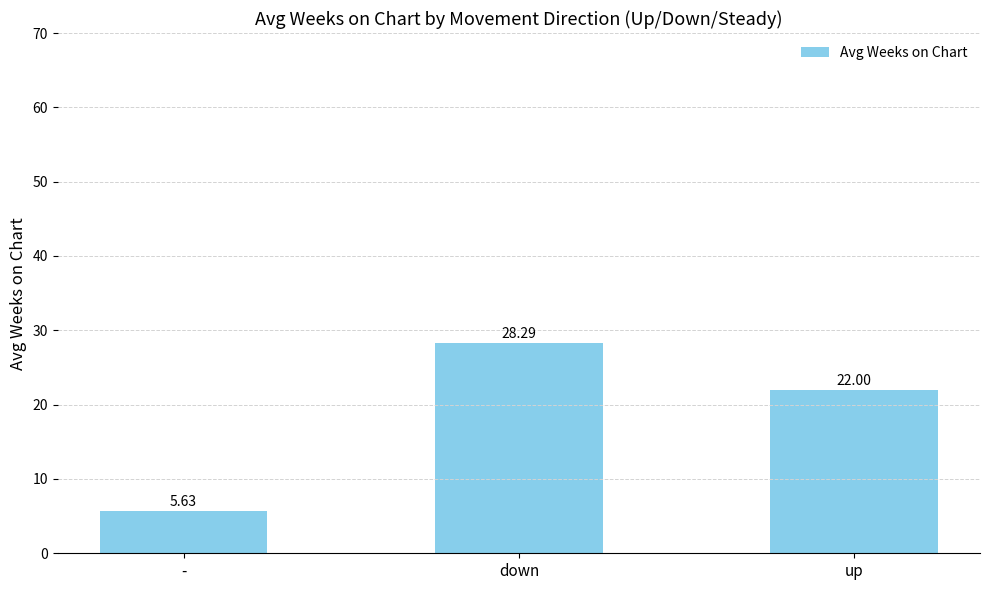

What is the change in value from - to down?

+22.7